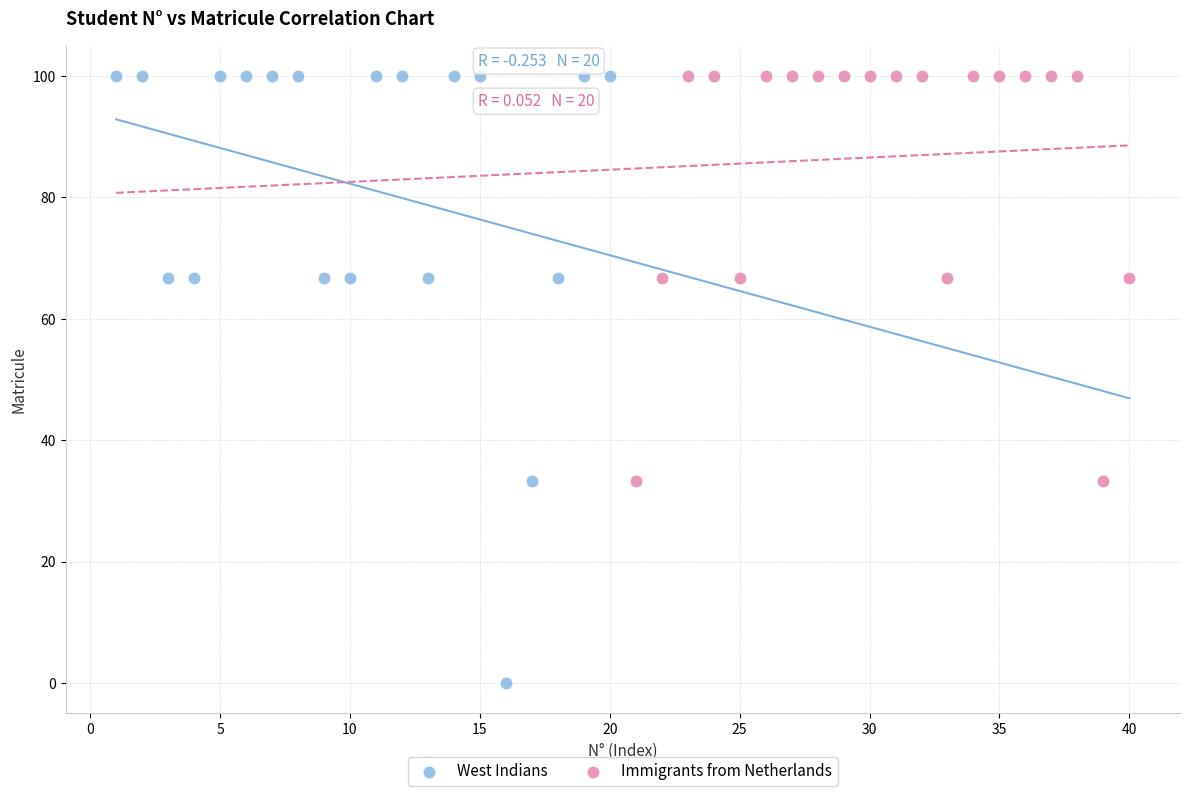

Which series reaches the minimum Y coordinate?

West Indians